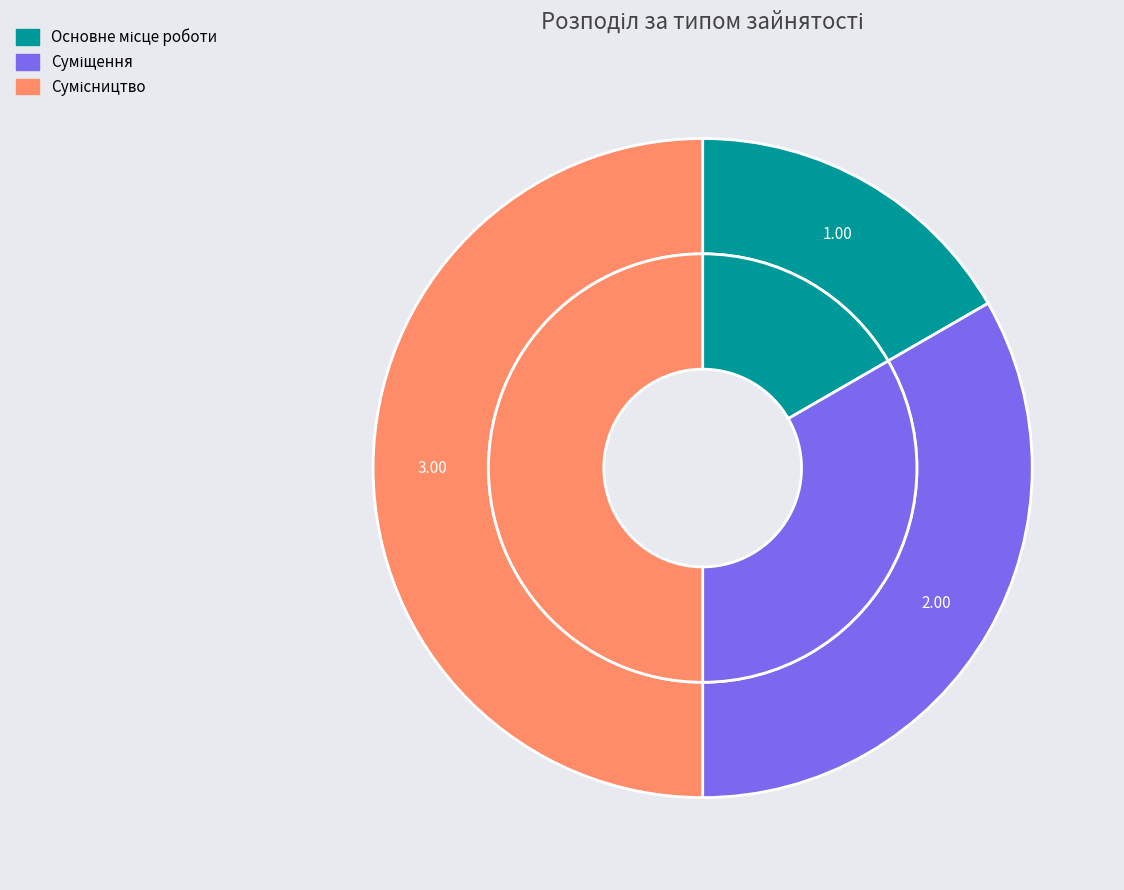

Is the sum of Суміщення and Сумісництво greater than half?

Yes